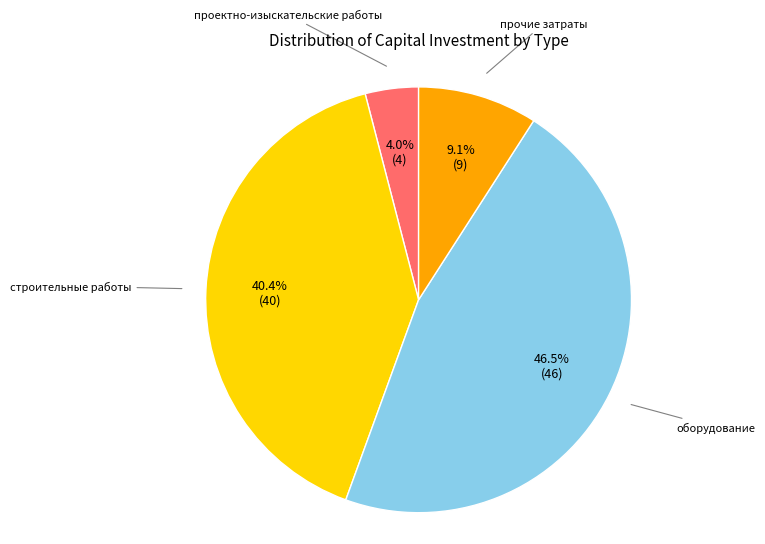

Does any single category account for the majority?

No